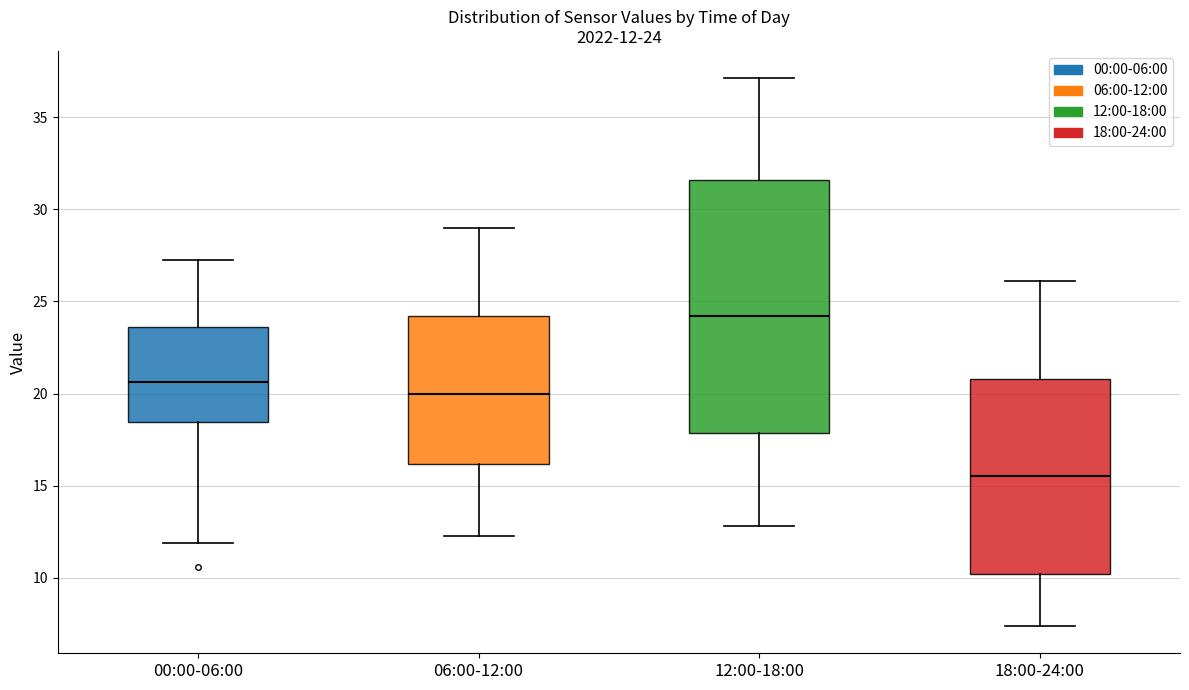

Which box's median line is the lowest?

18:00-24:00